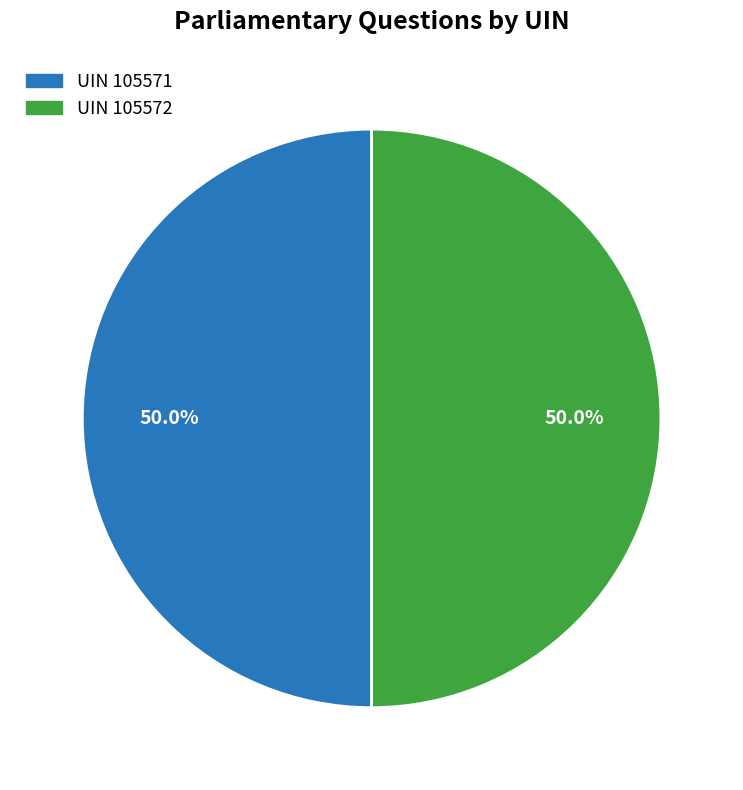

What percentage do UIN 105571 and UIN 105572 together represent?

100.0%